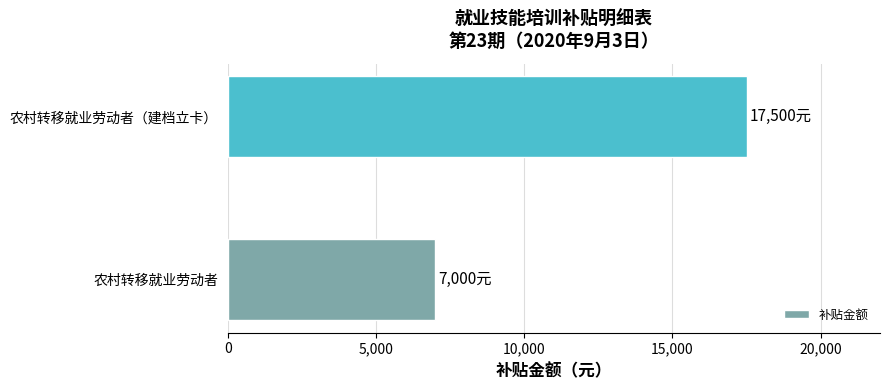

List the labels in order of value, largest first.

农村转移就业劳动者（建档立卡）, 农村转移就业劳动者